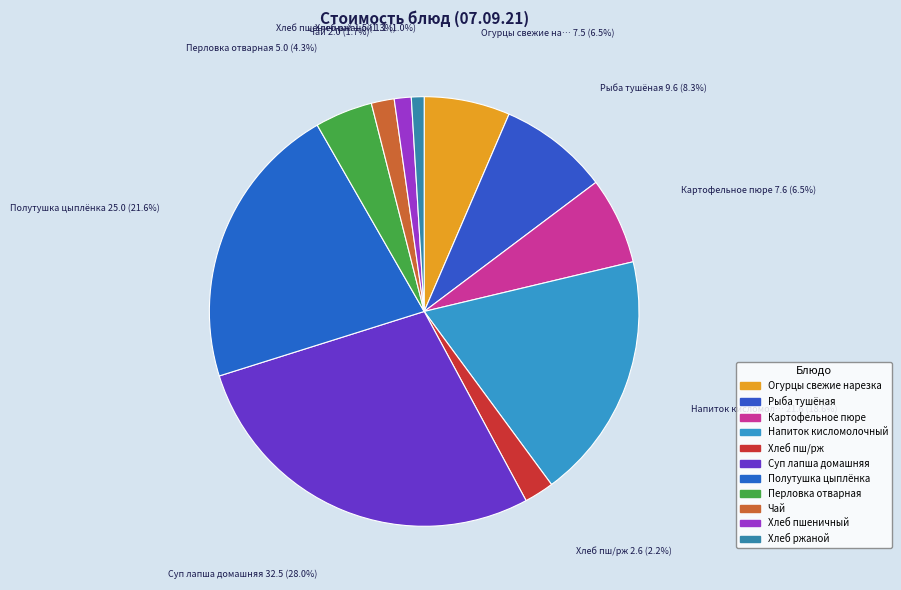

Count the number of slices in the pie.

11